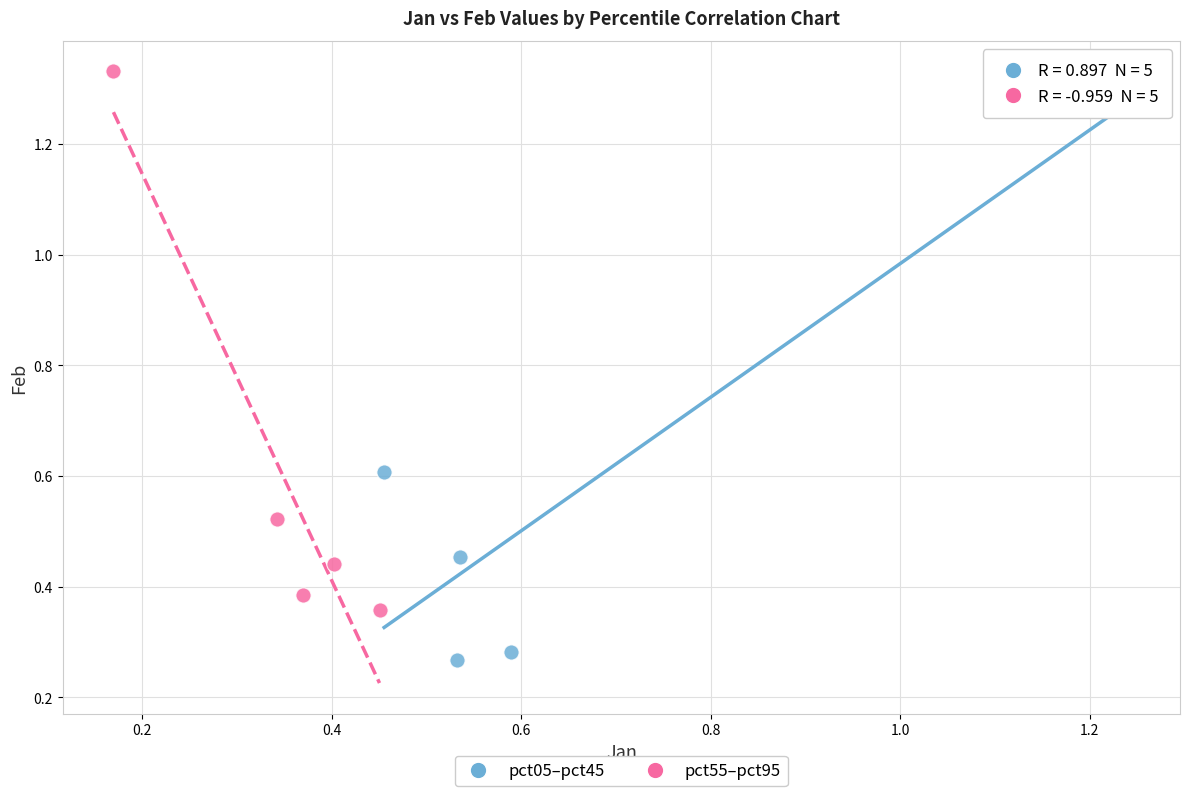

Which series has the largest Y range (max minus min)?

pct05–pct45